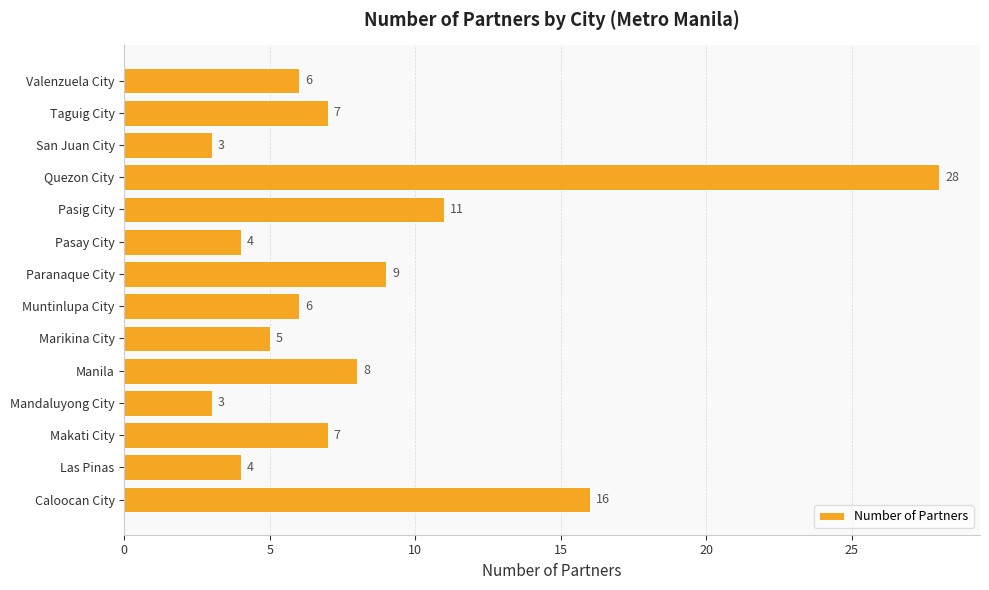

What is the maximum value shown in the chart?

28